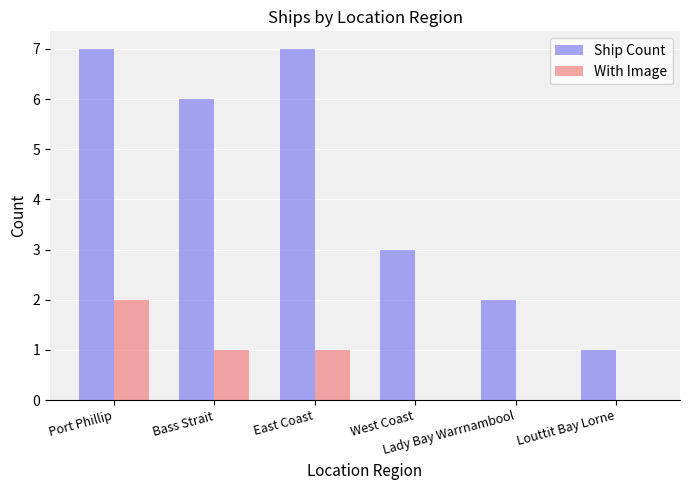

Which series has the largest total across all categories?

Ship Count